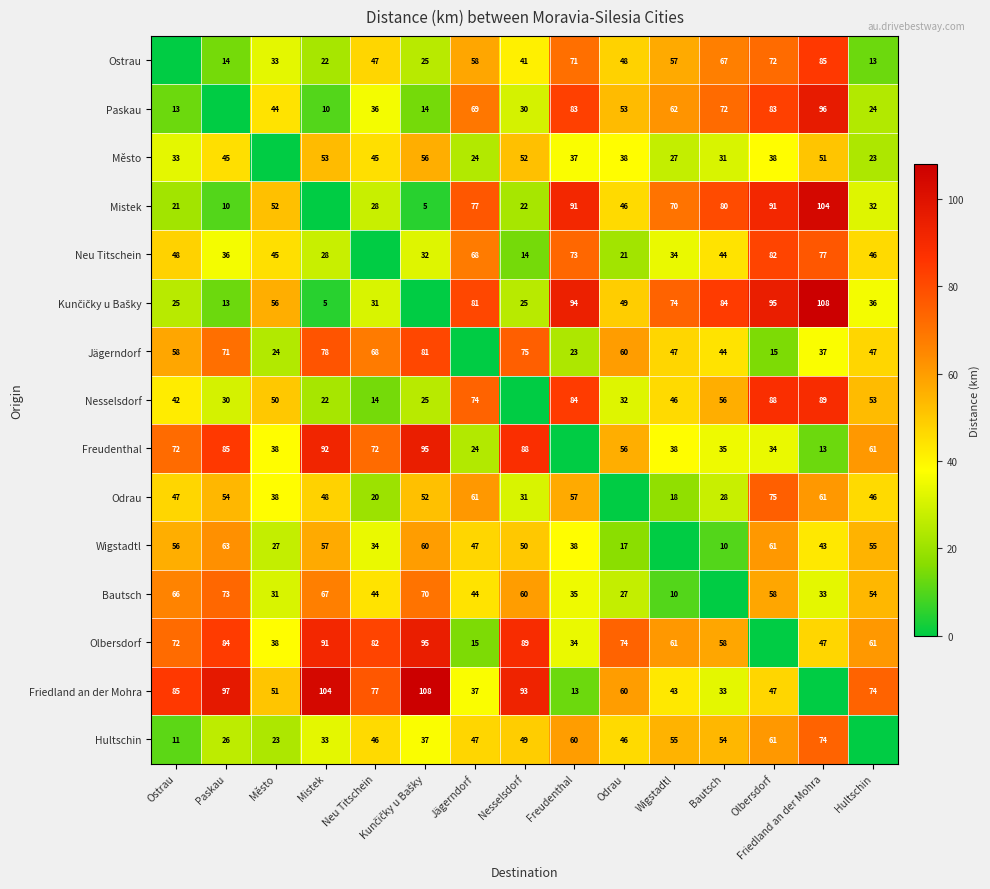

Which category has the highest value across all series?

Friedland an der Mohra